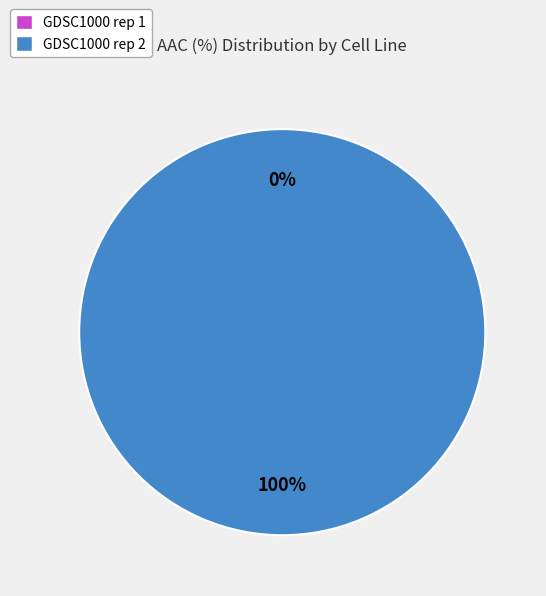

To the nearest percent, what is the combined percentage of GDSC1000 rep 1 and GDSC1000 rep 2?

100%